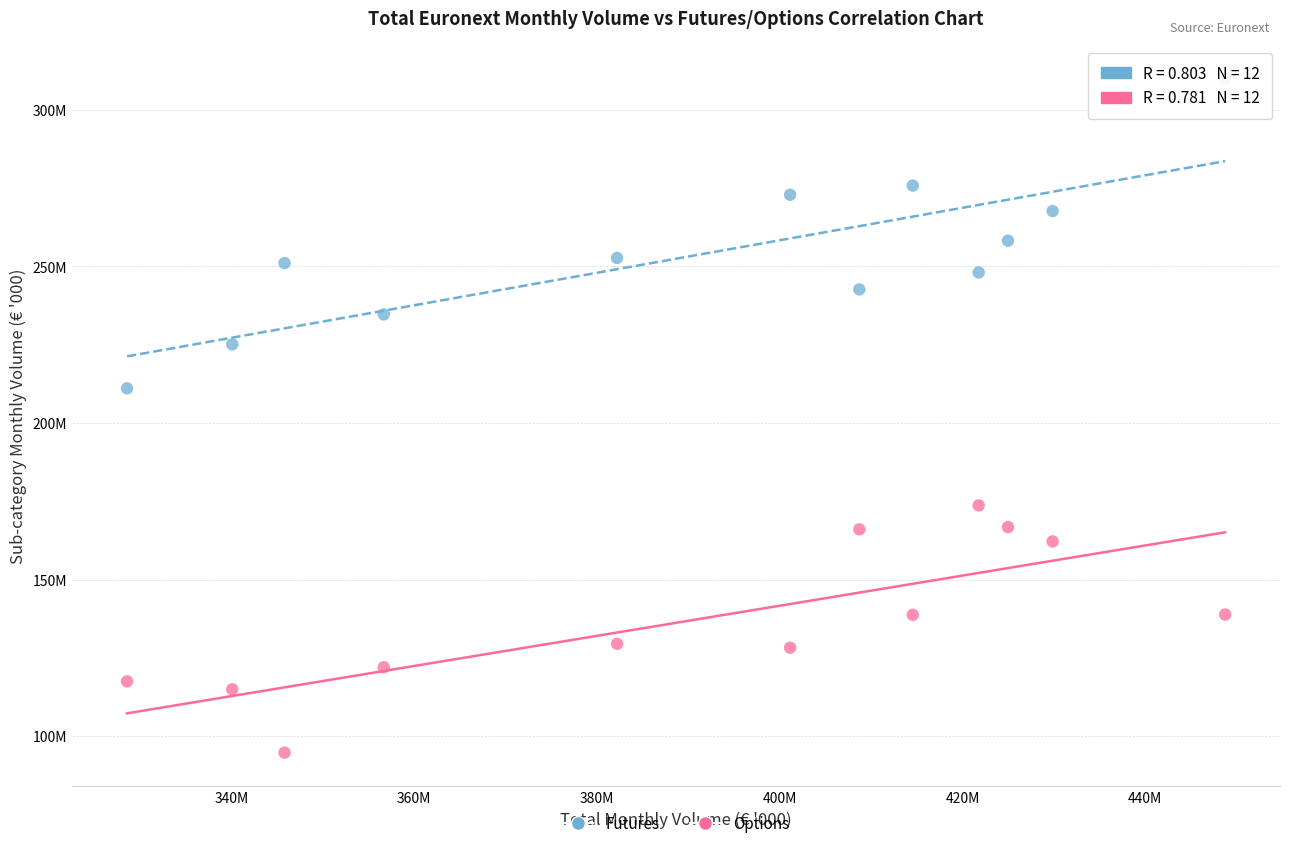

What are all the series names shown in the legend?

Futures, Options